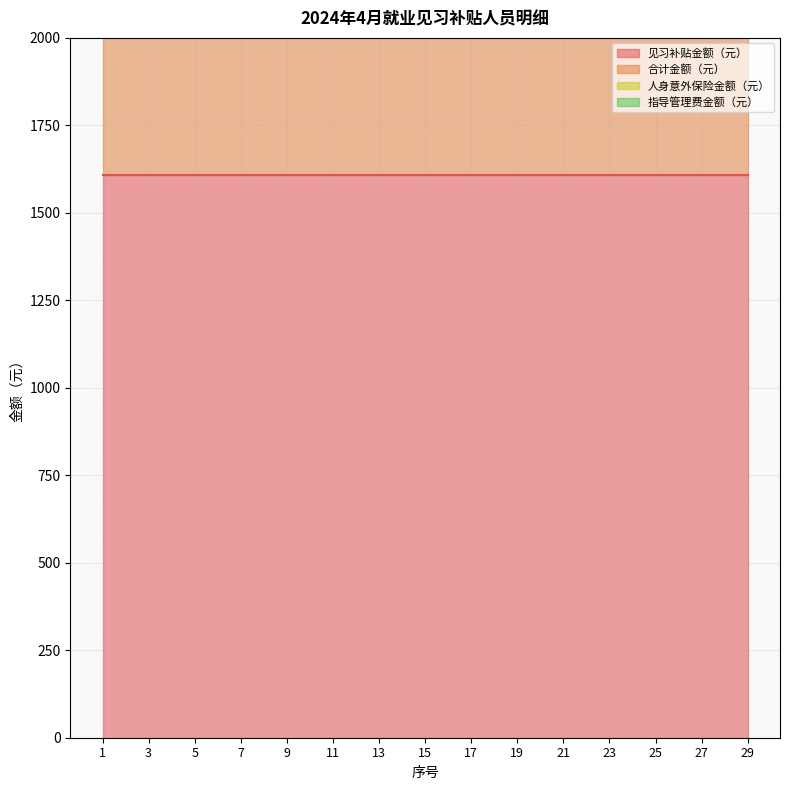

True or false: 合计金额（元） and 见习补贴金额（元） cross at least once.

False